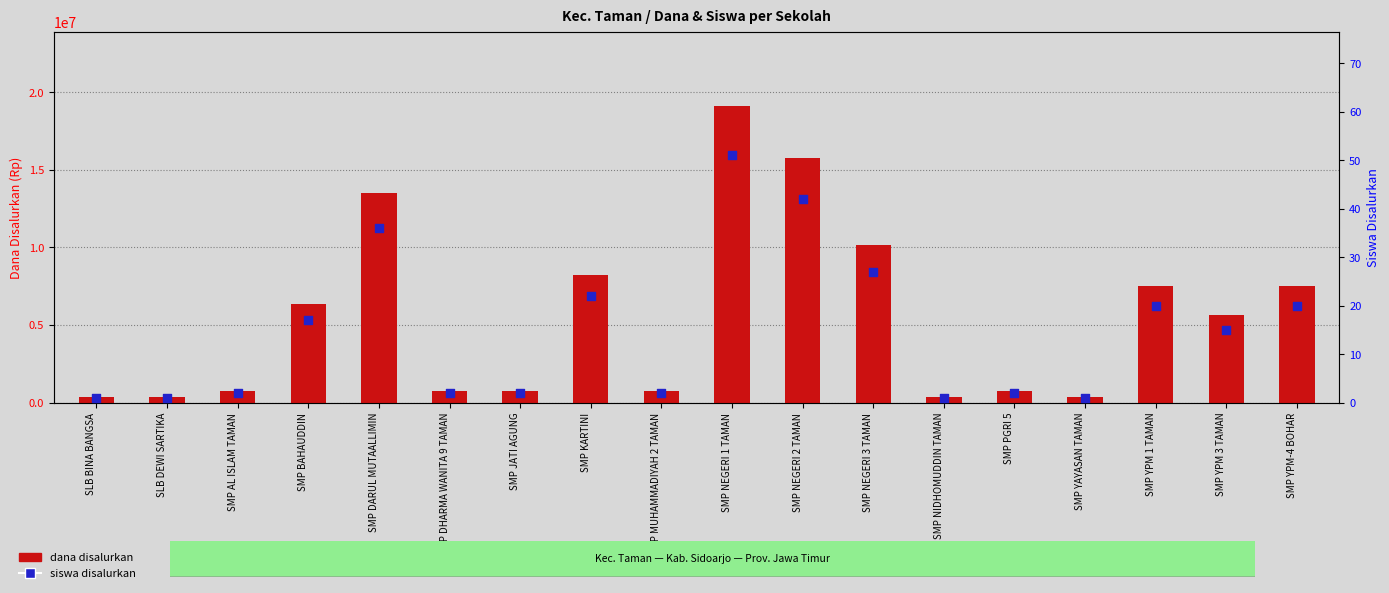

Which series has the largest total across all categories?

dana disalurkan